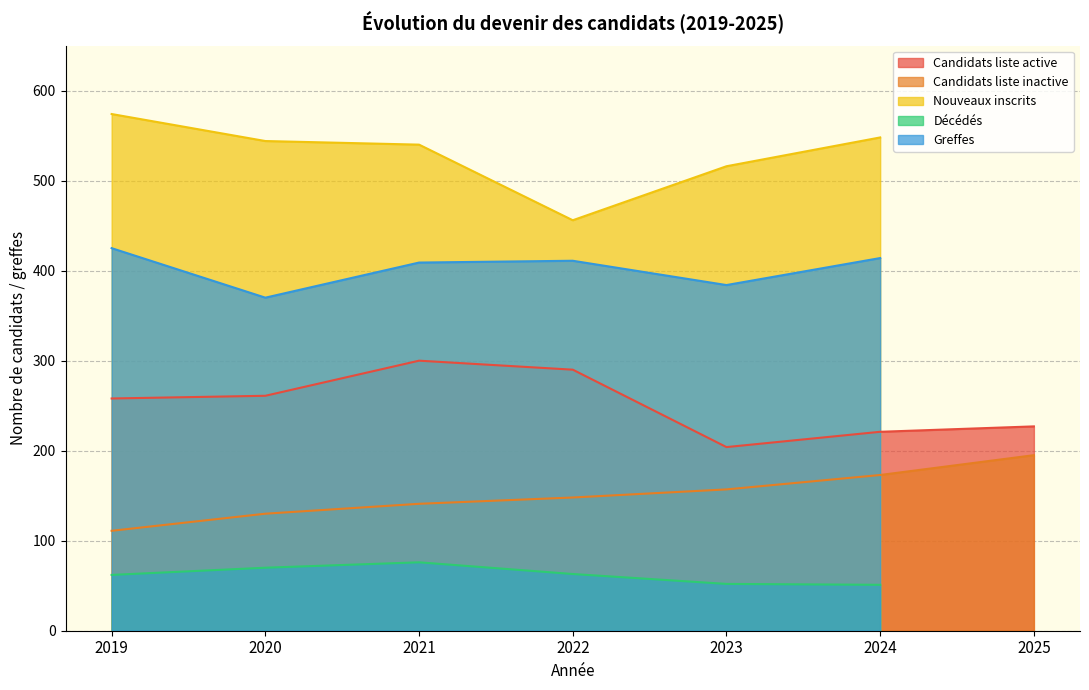

Which series ends up on top after the final intersection of Candidats liste active and Greffes?

Candidats liste active